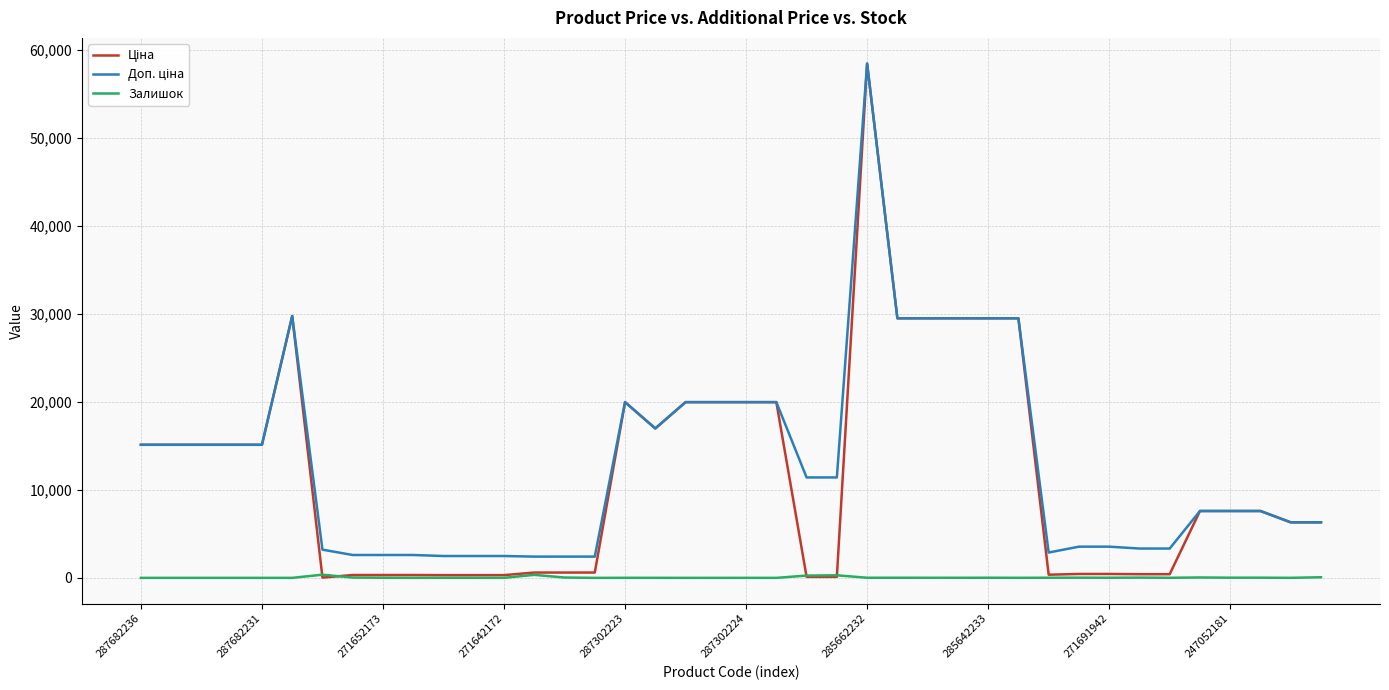

Which category has the highest value across all series?

285662232